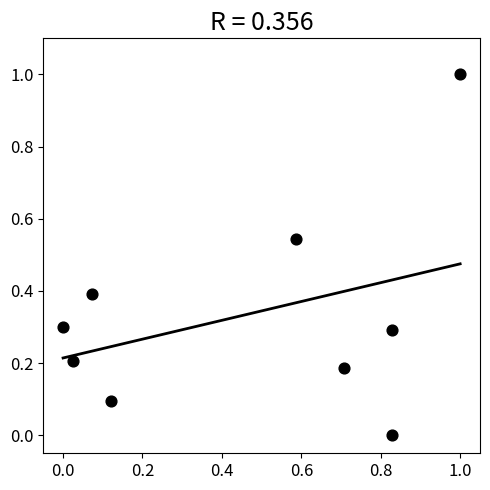

What is the range of Y values (max minus min)?

1.0